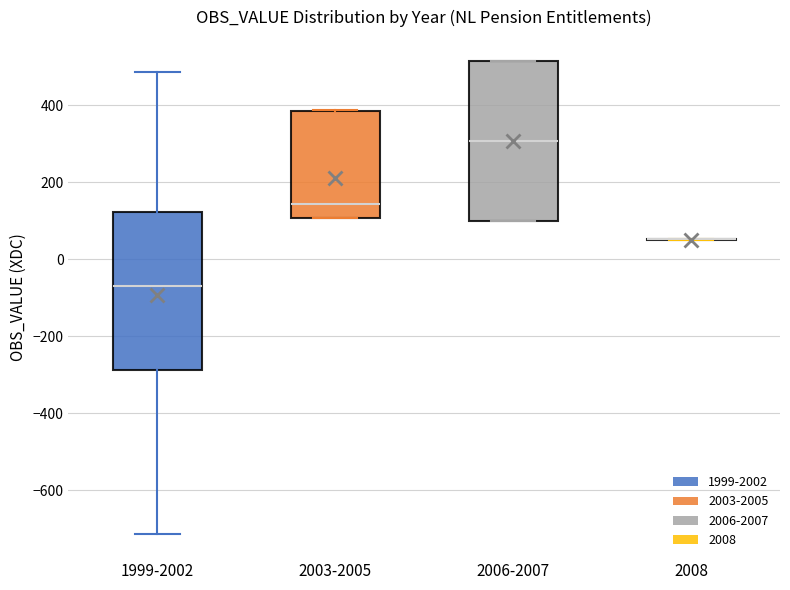

Reading left to right, transcribe this box plot: for each box, give where its median line is, the range the box spans, and where its two whiskers end, as read against the y-axis. The values are not printed on the chart, so give them approximately, as read against the axis.

1999-2002: median -80, box -280 to 120, whiskers -720 to 480
2003-2005: median 140, box 100 to 380, whiskers 100 to 380
2006-2007: median 300, box 100 to 520, whiskers 100 to 520
2008: box collapsed to a line at 60, whiskers 60 to 60